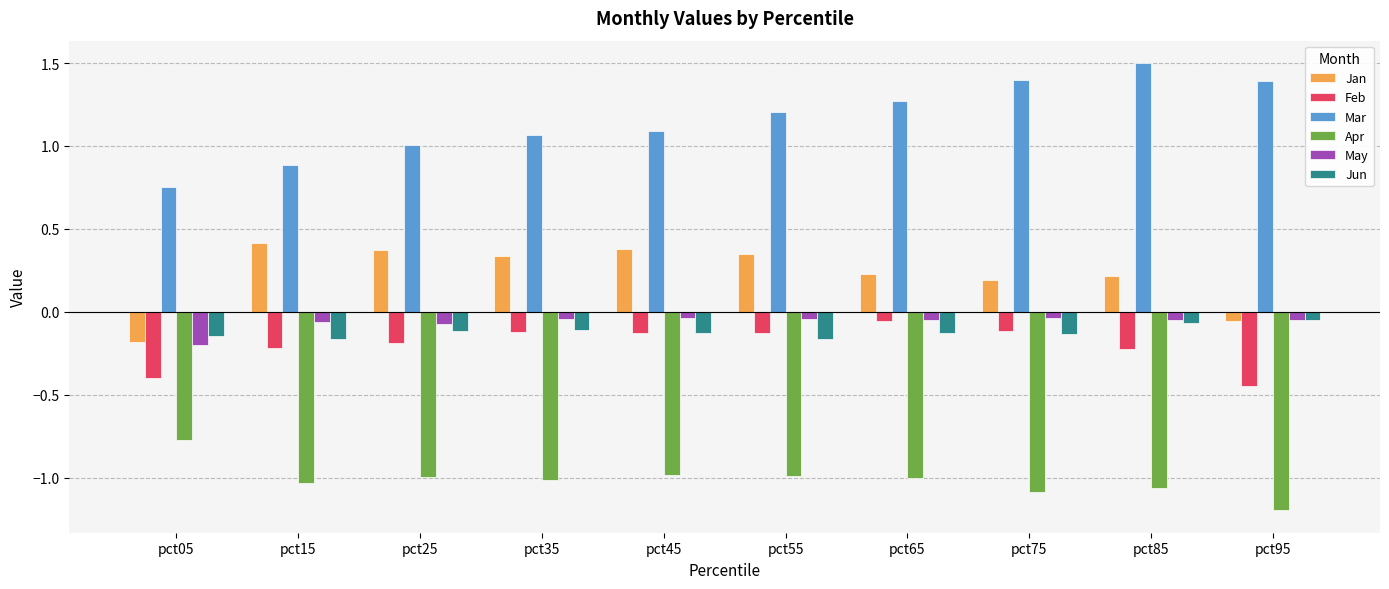

Are the bars horizontal?

No